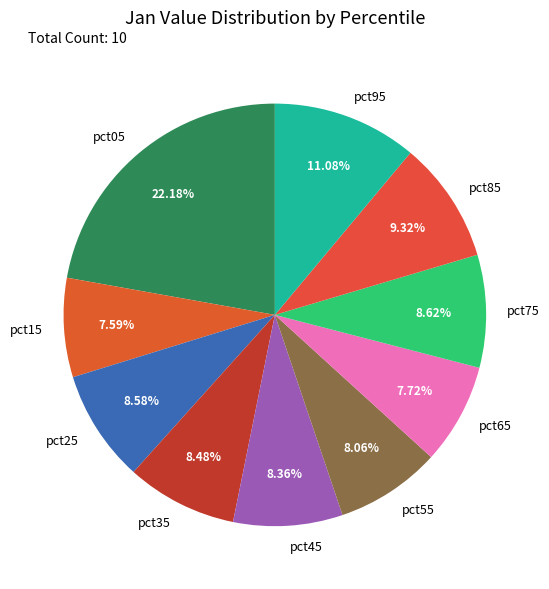

Does pct35 account for over 50% of the chart?

No